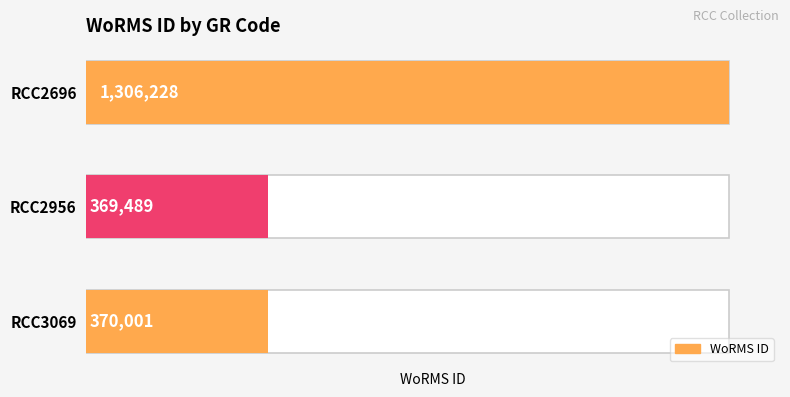

What is the greatest value displayed?

1306228